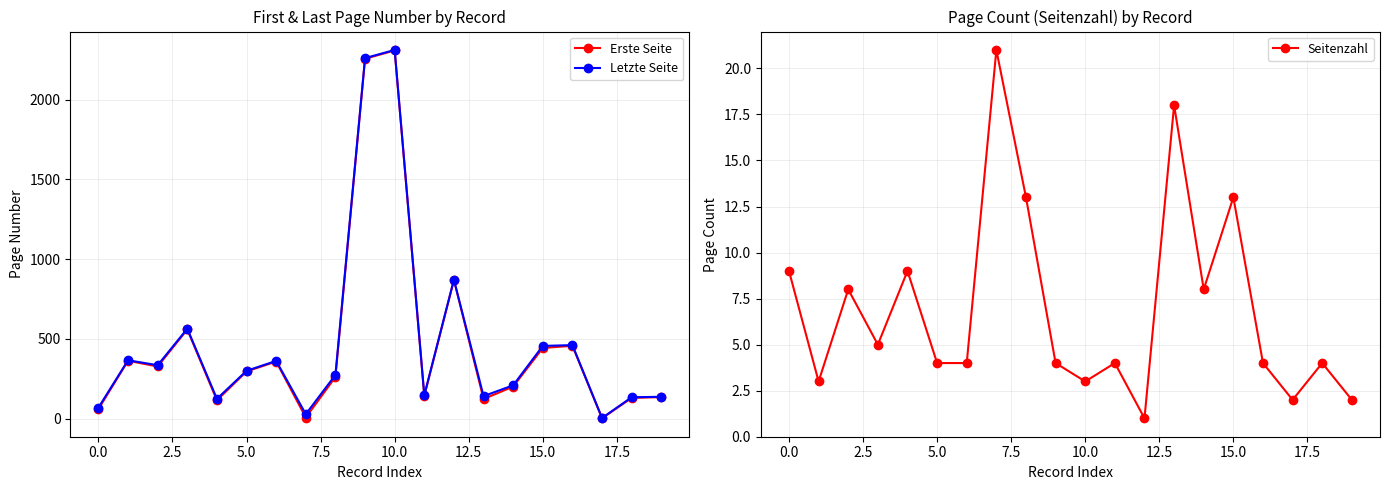

True or false: Erste Seite and Letzte Seite intersect in this chart.

False